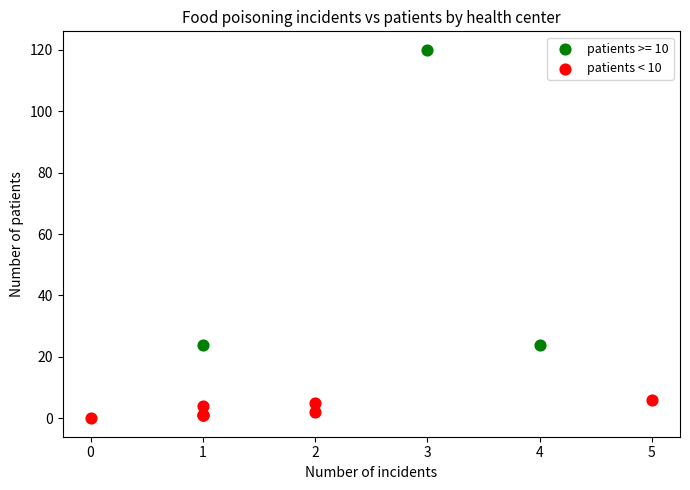

Which series contains the lowest Y value?

patients < 10